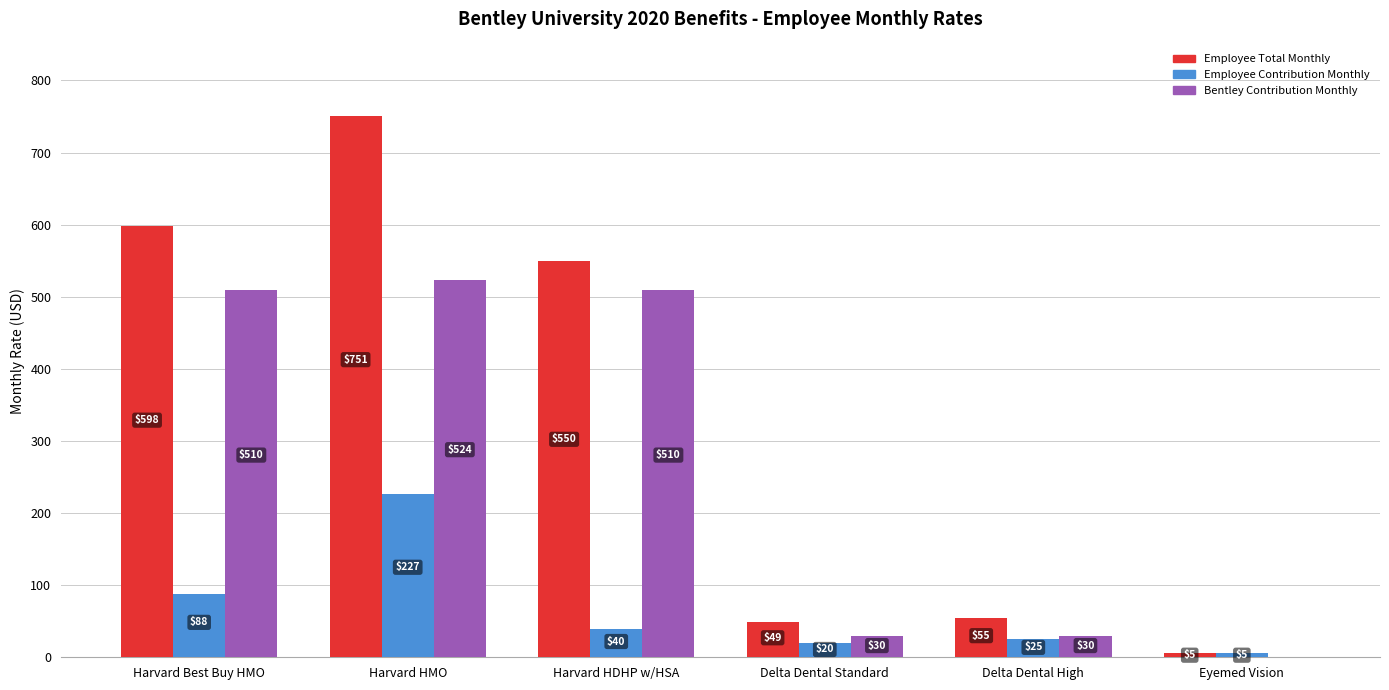

At which category is the sum across all series the highest?

Harvard HMO